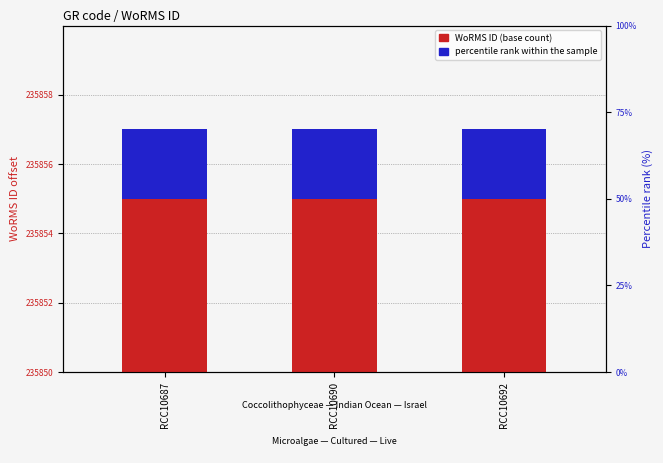

Which series changed the most between RCC10687 and RCC10690?

WoRMS ID (base count)